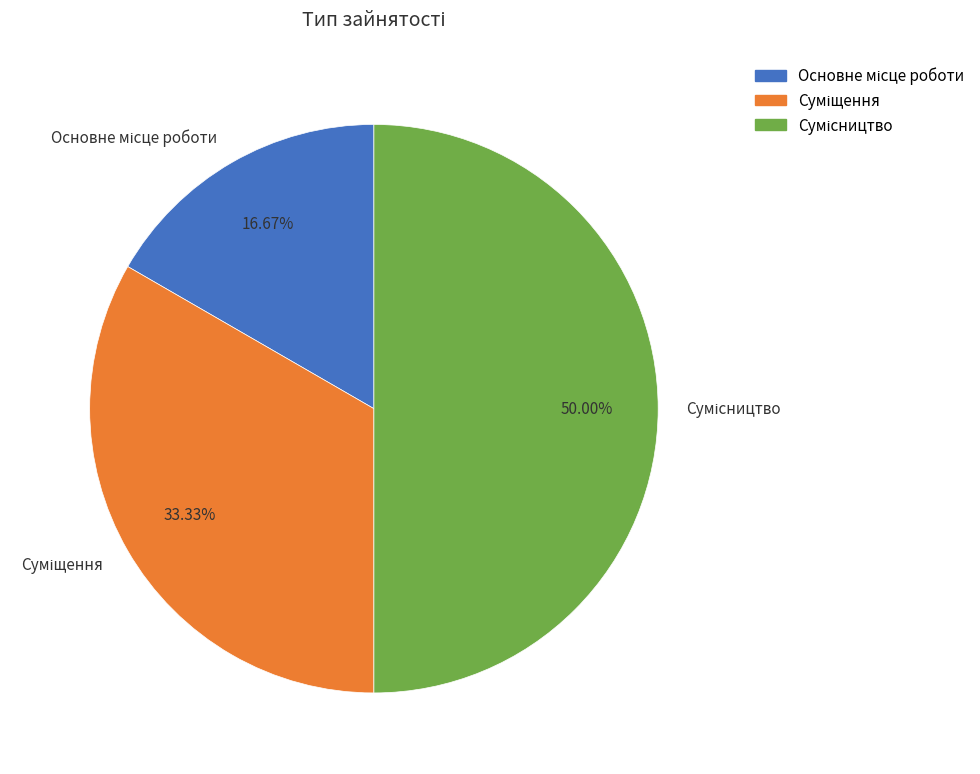

How many slices are in this pie chart?

3